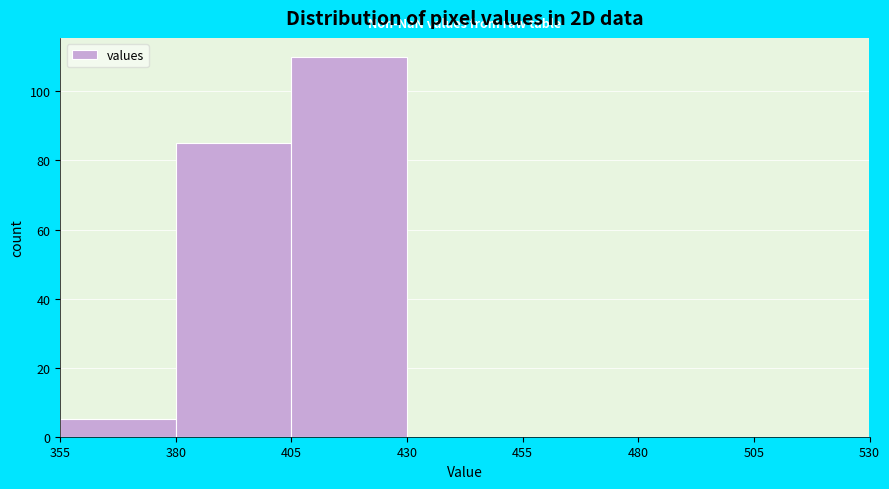

Reading left to right, list every bar in this chart as the range it spans on the x-axis followed by its height. The values are not printed on the chart, so give them approximately, as read against the axis.

355 to 380: 6
380 to 405: 86
405 to 430: 110
430 to 455: 0
455 to 480: 0
480 to 505: 0
505 to 530: 0